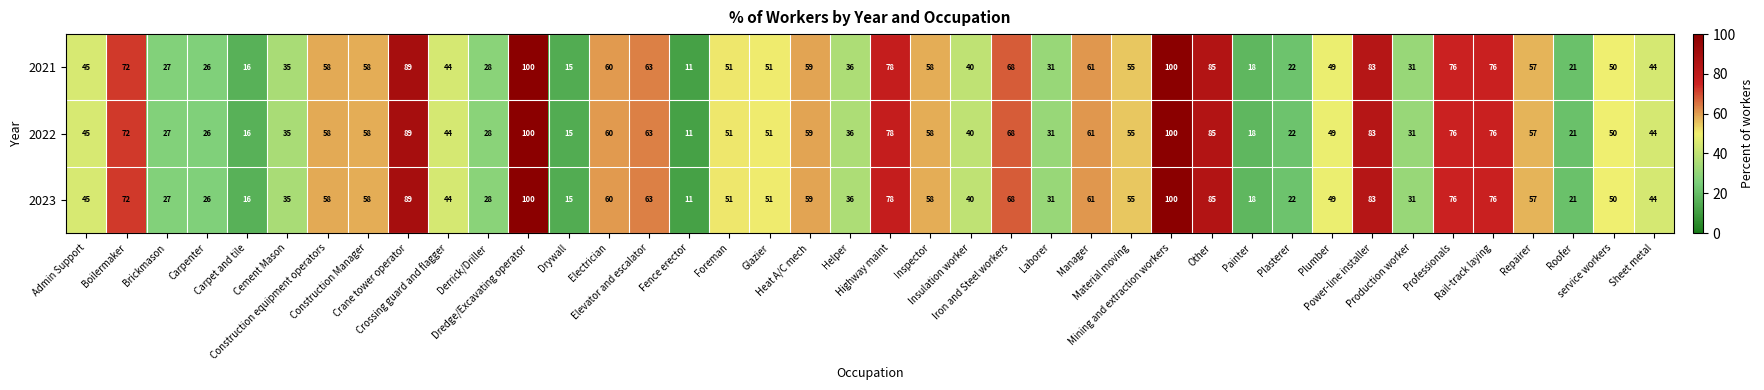

What is the maximum value shown in the chart?

100